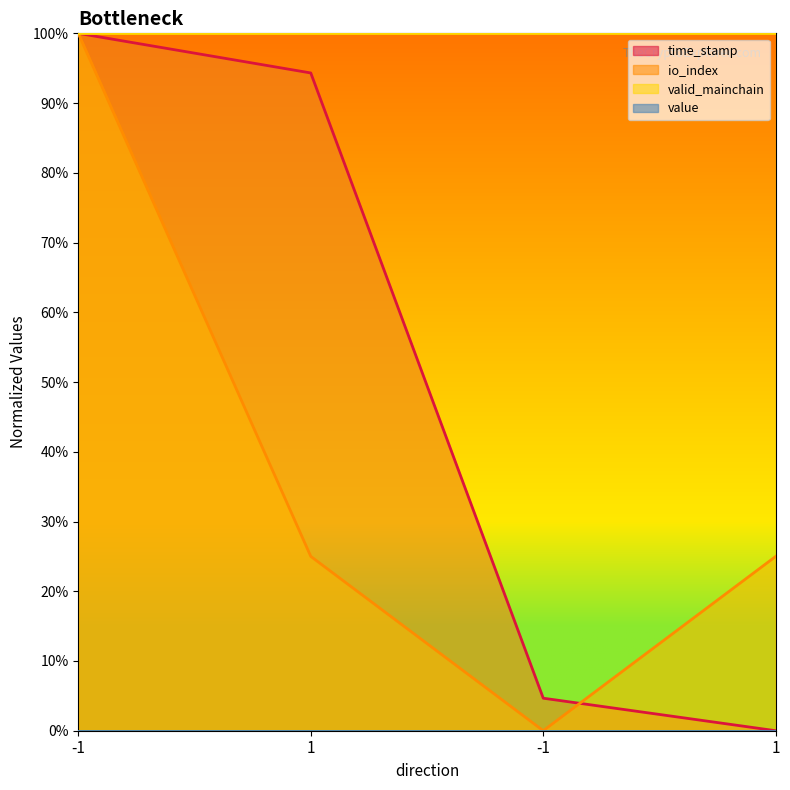

Does the chart display data point markers on the line(s)?

No